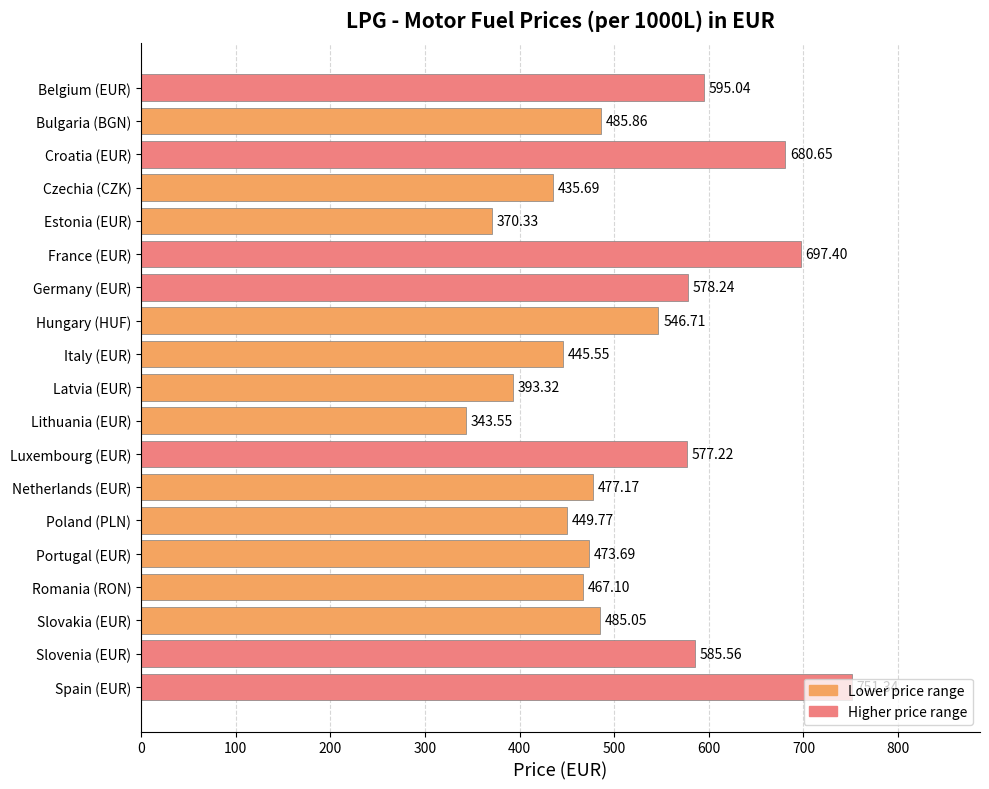

List the labels in order of value, largest first.

Spain (EUR), France (EUR), Croatia (EUR), Belgium (EUR), Slovenia (EUR), Germany (EUR), Luxembourg (EUR), Hungary (HUF), Bulgaria (BGN), Slovakia (EUR), Netherlands (EUR), Portugal (EUR), Romania (RON), Poland (PLN), Italy (EUR), Czechia (CZK), Latvia (EUR), Estonia (EUR), Lithuania (EUR)